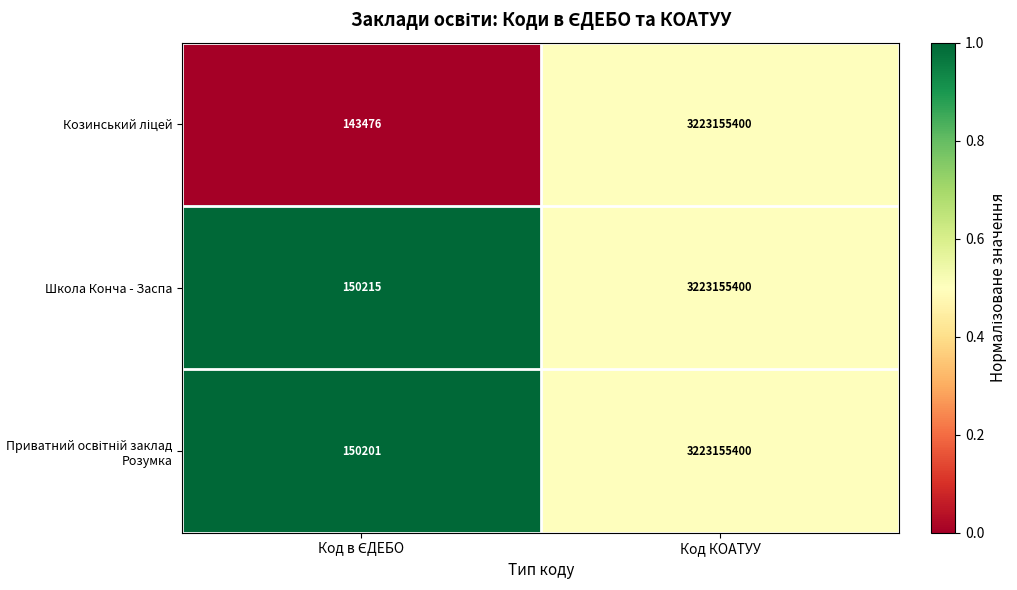

The value of Школа Конча - Заспа at Код КОАТУУ is 3223155400. True or false?

True